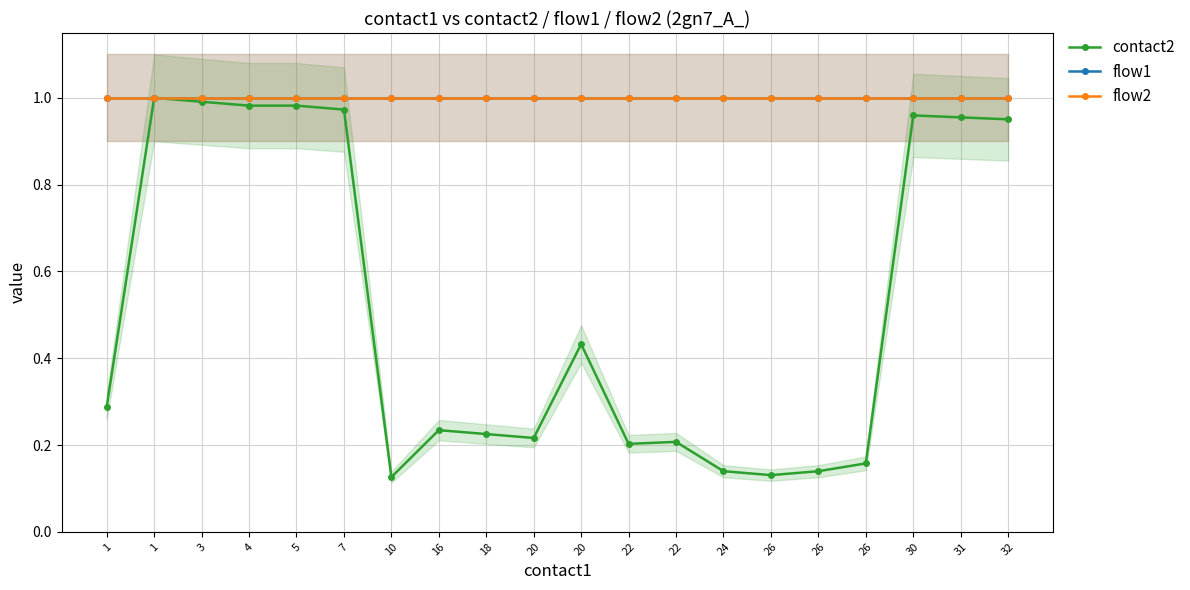

Reading right to left, list all the values displayed in this chart.

contact2: 32=1.0	31=1.0	30=1.0	26=0.2	26=0.1	26=0.1	24=0.1	22=0.2	22=0.2	20=0.4	20=0.2	18=0.2	16=0.2	10=0.1	7=1.0	5=1.0	4=1.0	3=1.0	1=1.0	1=0.3
flow1: 32=1.0	31=1.0	30=1.0	26=1.0	26=1.0	26=1.0	24=1.0	22=1.0	22=1.0	20=1.0	20=1.0	18=1.0	16=1.0	10=1.0	7=1.0	5=1.0	4=1.0	3=1.0	1=1.0	1=1.0
flow2: 32=1.0	31=1.0	30=1.0	26=1.0	26=1.0	26=1.0	24=1.0	22=1.0	22=1.0	20=1.0	20=1.0	18=1.0	16=1.0	10=1.0	7=1.0	5=1.0	4=1.0	3=1.0	1=1.0	1=1.0